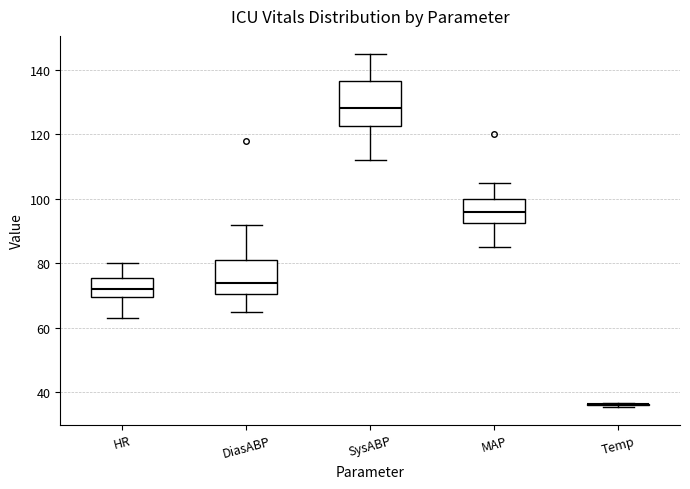

Where does the lower whisker of the box for DiasABP end on the y-axis? The values are not printed on the chart, so give them approximately, as read against the axis.

66